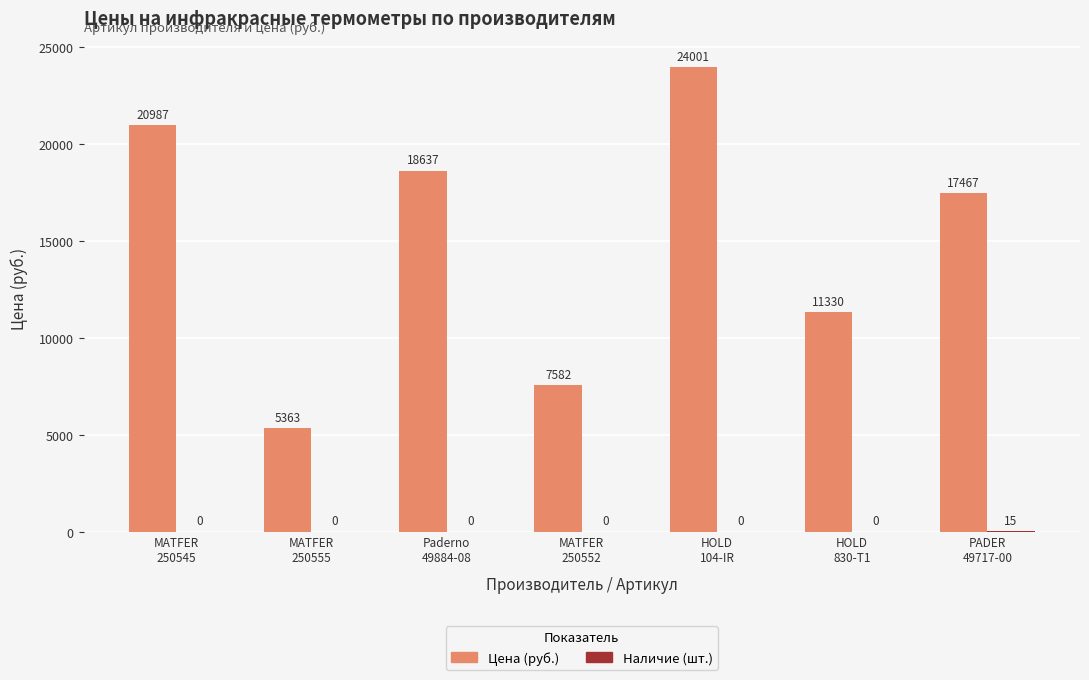

What is the sum of all Цена (руб.) values?

105367